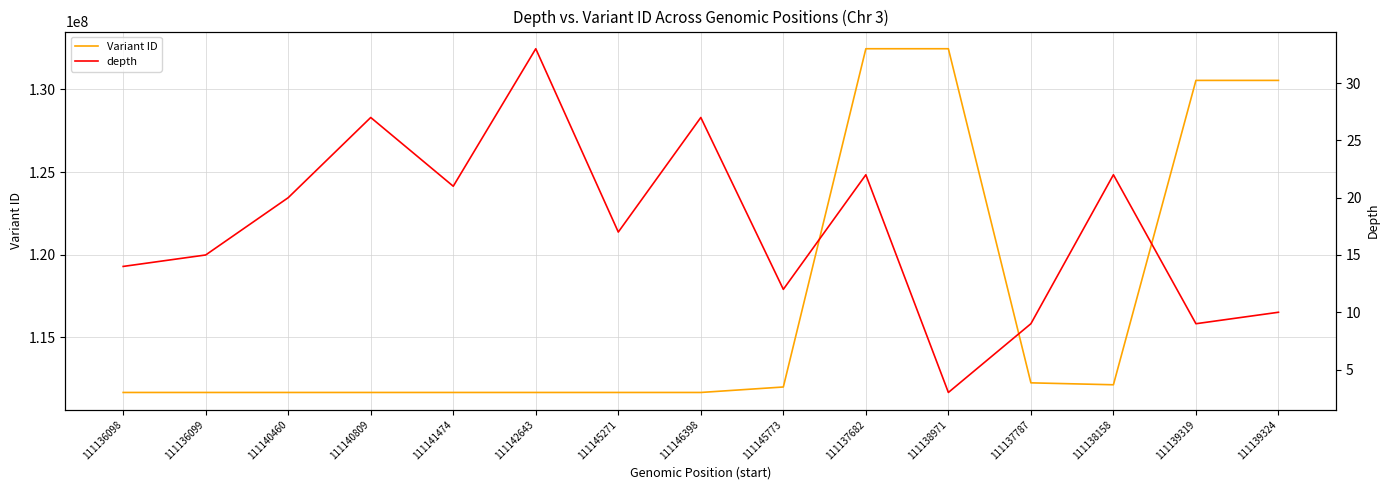

In depth, how many points are higher than both neighbors (excluding endpoints)?

5